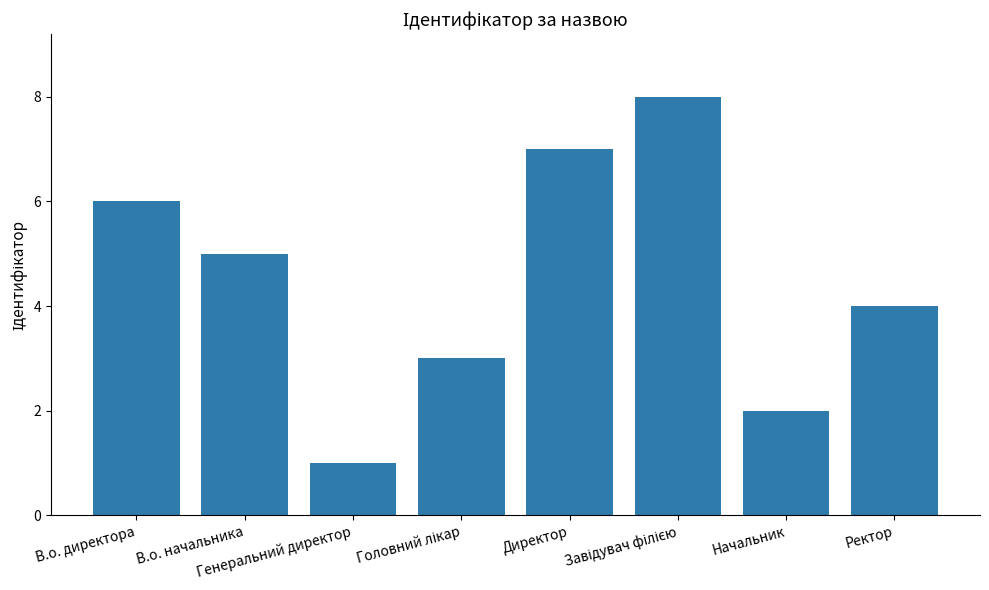

What is the sum of all values?

36